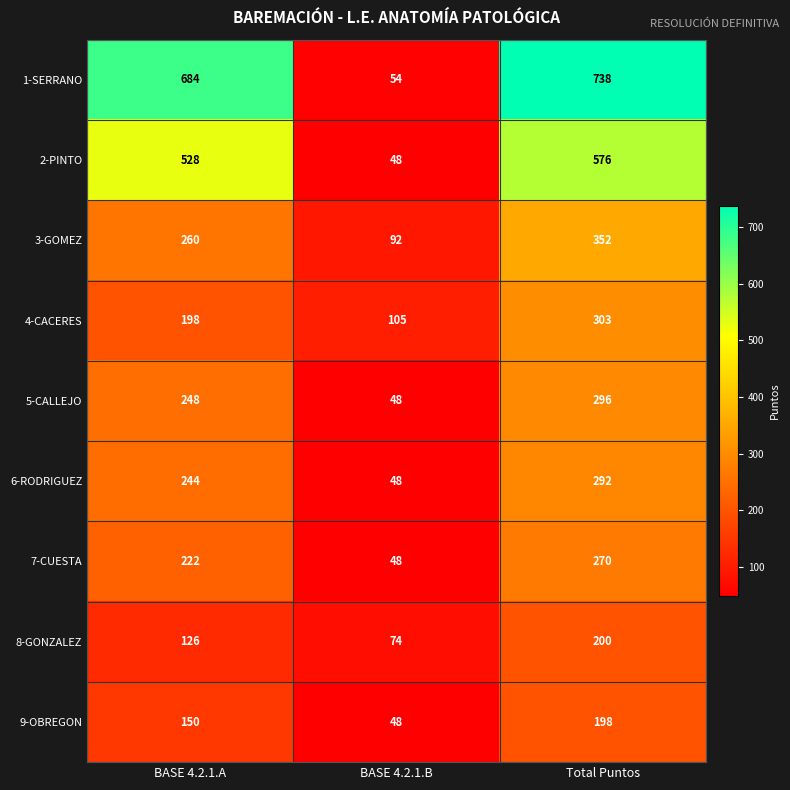

How many 8-GONZALEZ values are between 74 and 200?

3